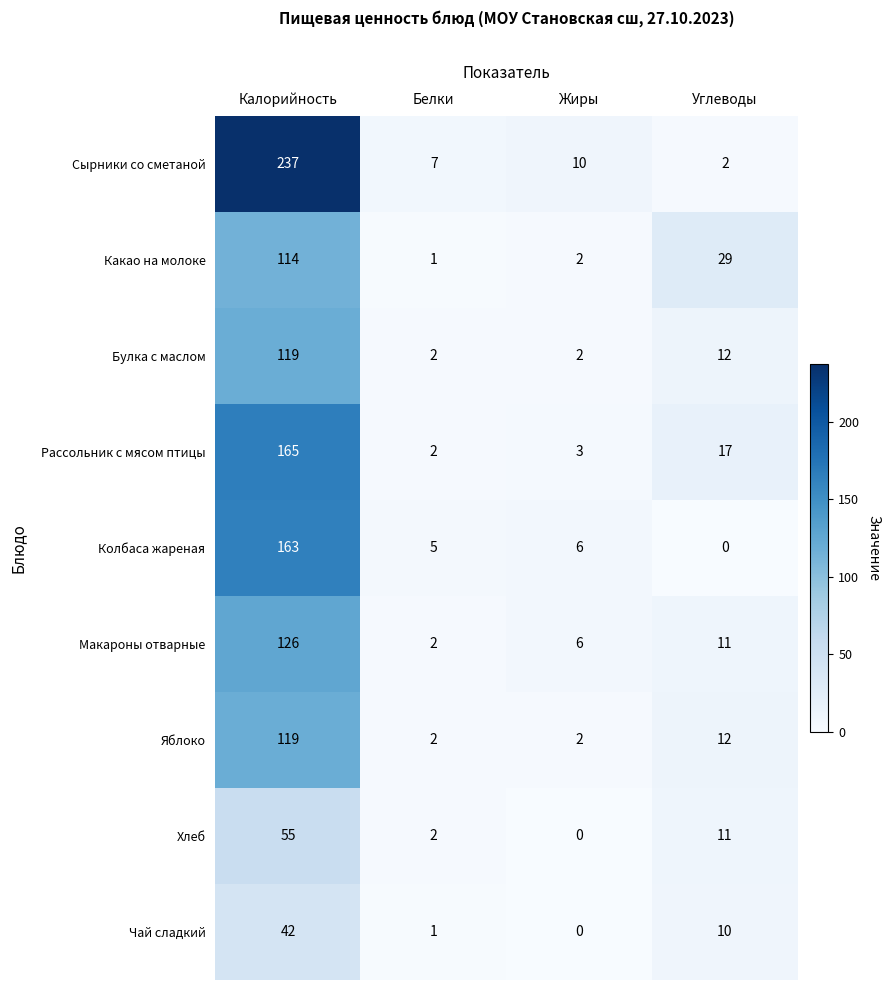

What is the difference between the highest and lowest values at Углеводы?

29